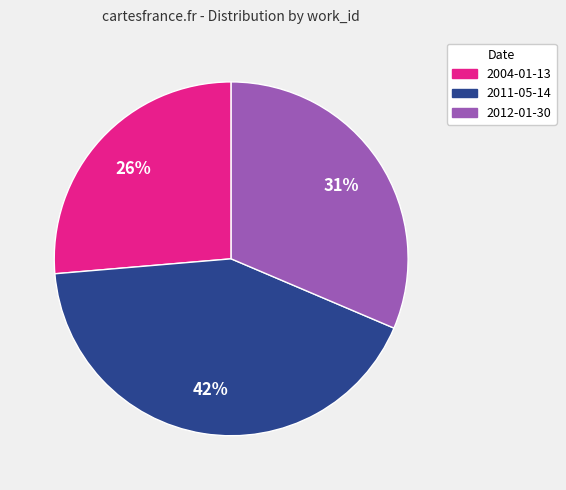

To the nearest percent, what percentage of the pie is 2004-01-13?

26%